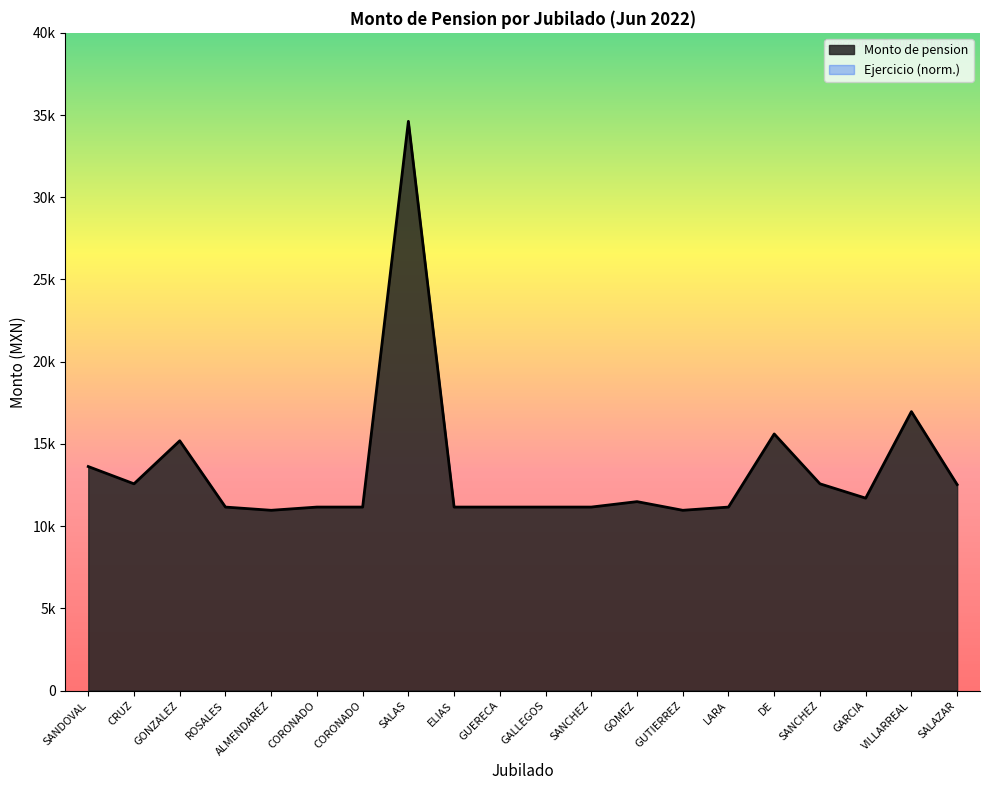

How many points are higher than both their immediate neighbors (excluding endpoints)?

6